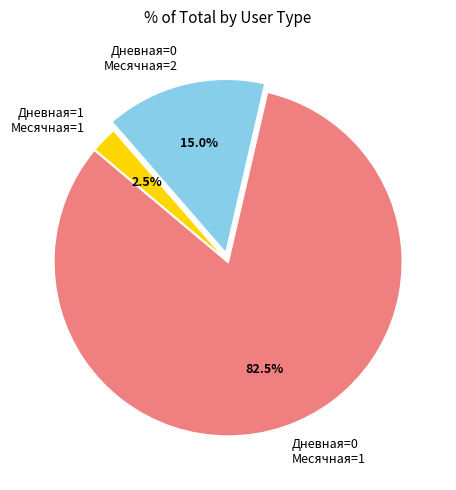

To the nearest percent, what is the difference between the largest and smallest slice percentages?

80%